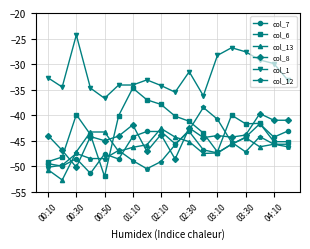

How many data points in col_7 are above -45?

8